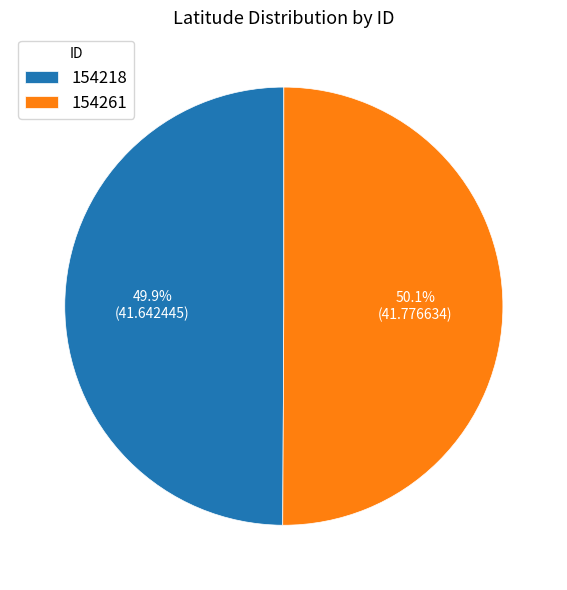

To the nearest percent, what percentage of the pie is 154218?

50%